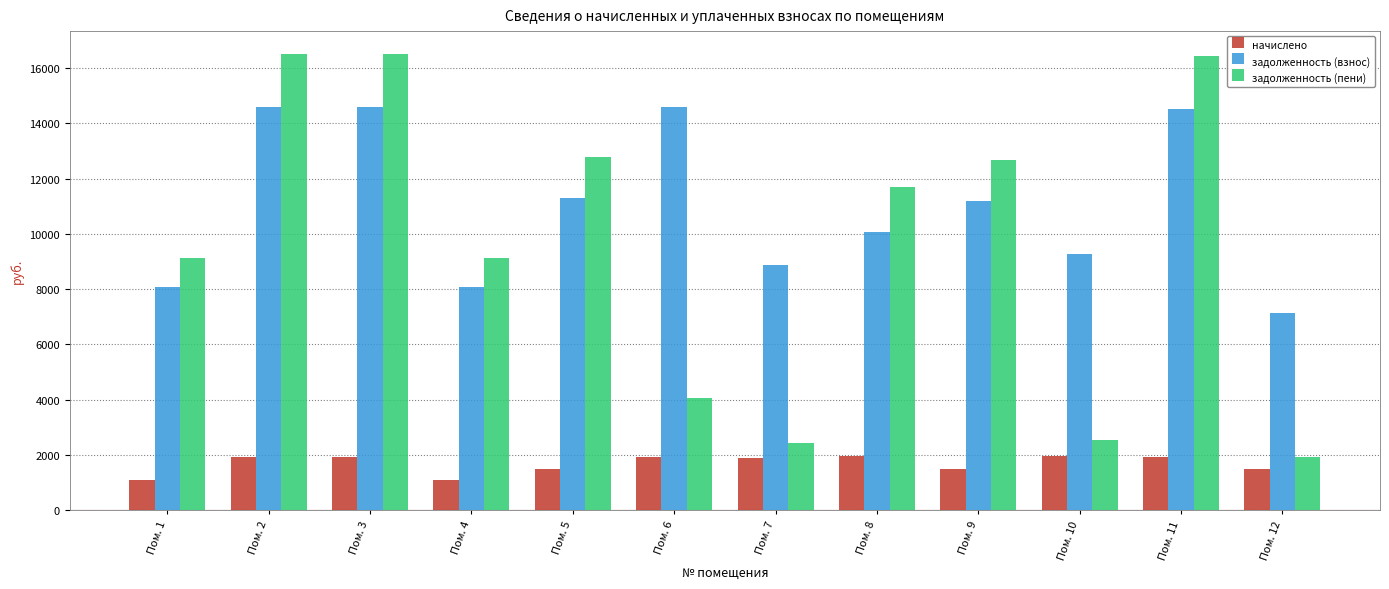

Count the number of data series in this chart.

3